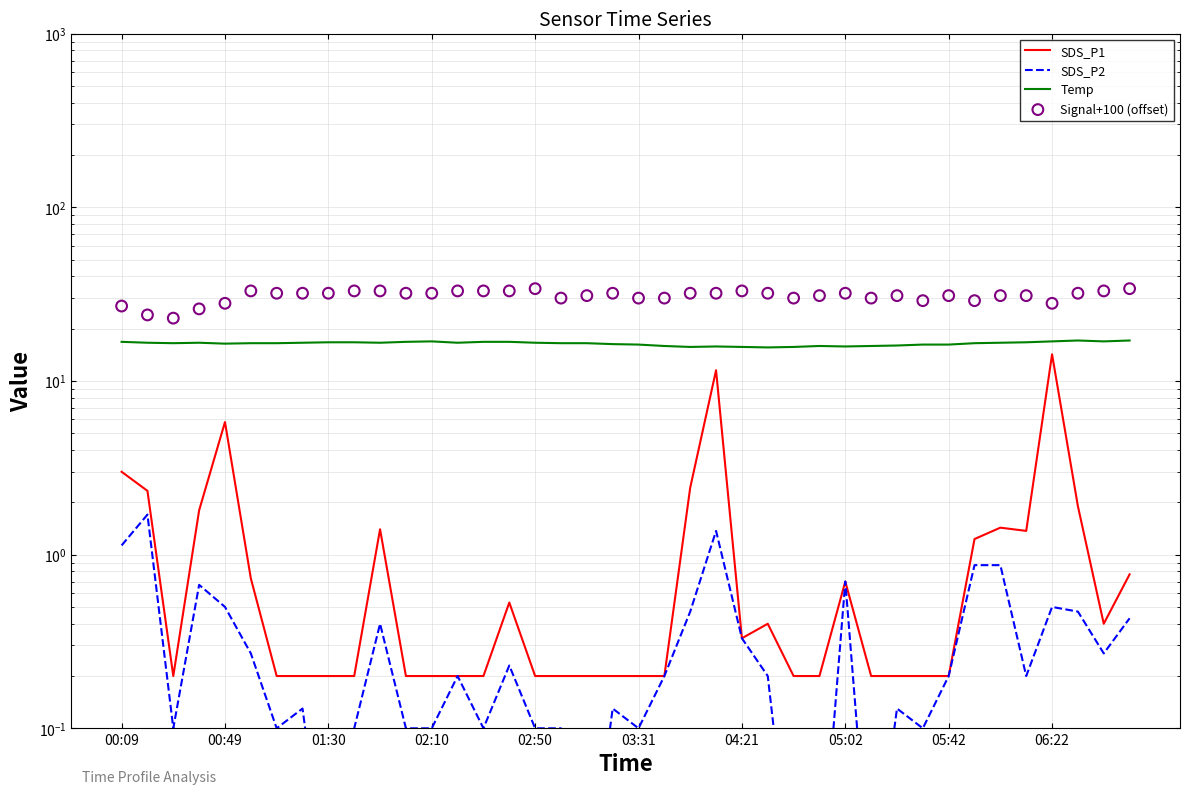

At how many categories does at least one series exceed 20?

40